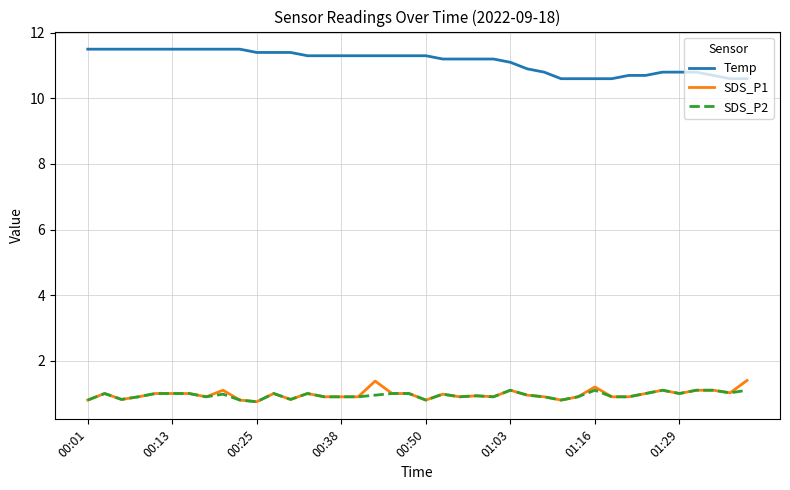

True or false: Temp and SDS_P1 intersect in this chart.

False